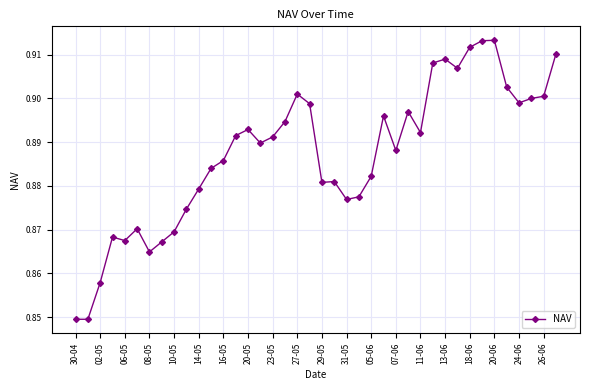

How many values are between 0 and 1?

40